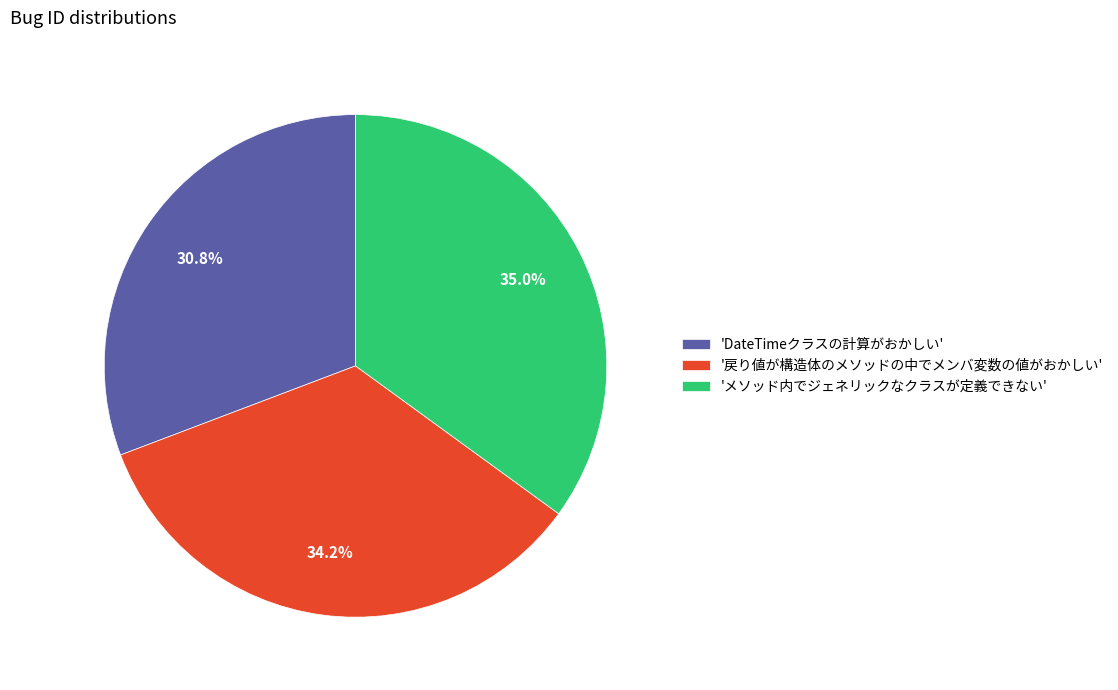

How much of the chart is everything except '戻り値が構造体のメソッドの中でメンバ変数の値がおかしい'?

65.8%